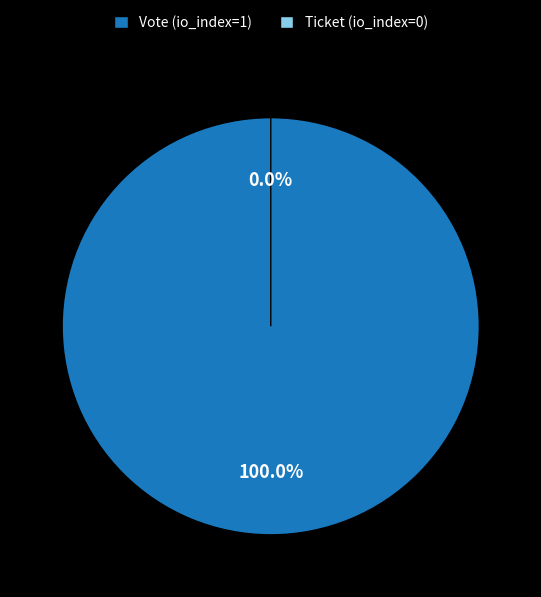

Does any single category account for the majority?

Yes